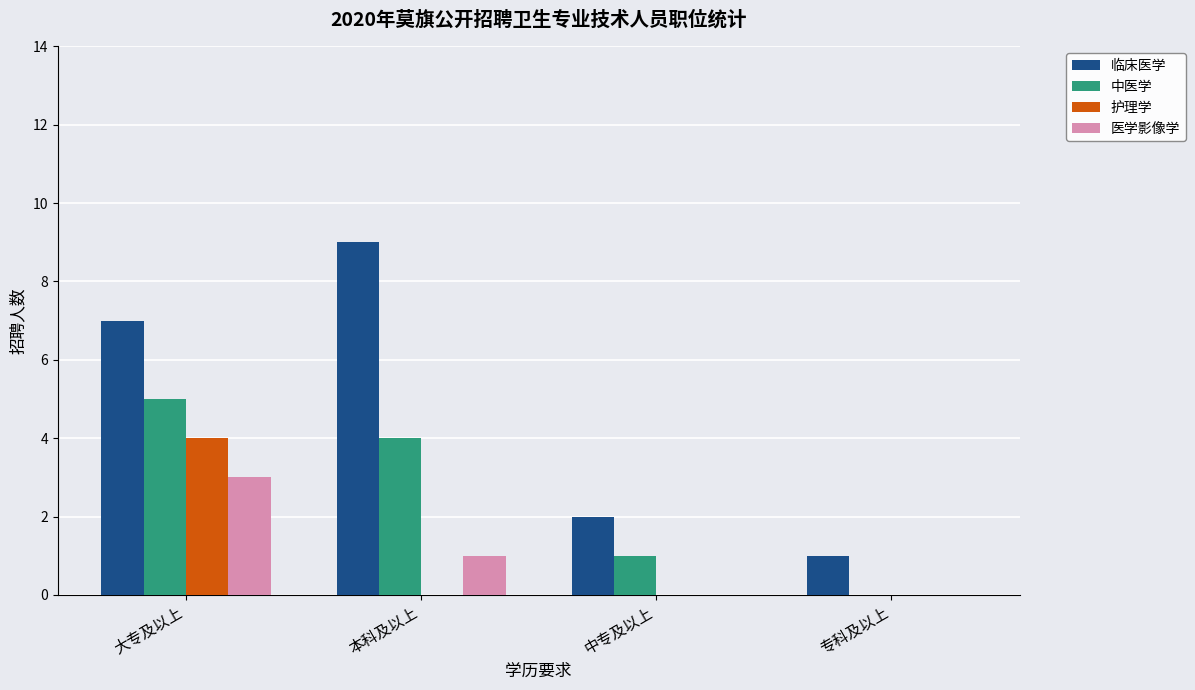

The 护理学 series shows 4 at 大专及以上. True or false?

True